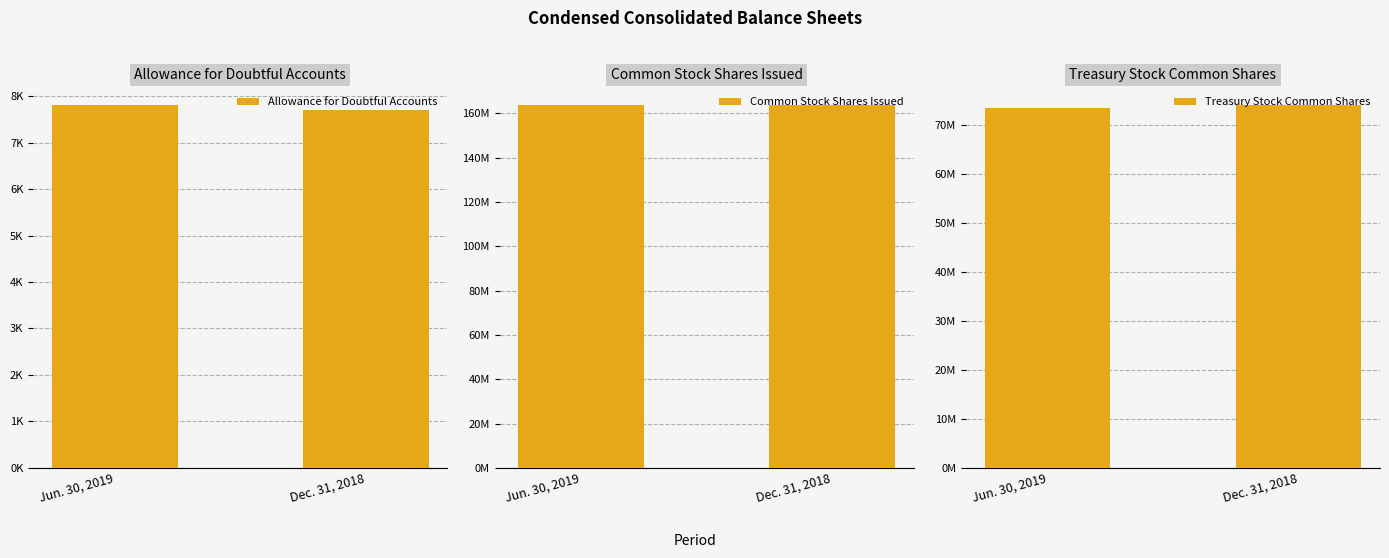

What are all the series names shown in the legend?

Allowance for Doubtful Accounts, Common Stock Shares Issued, Treasury Stock Common Shares